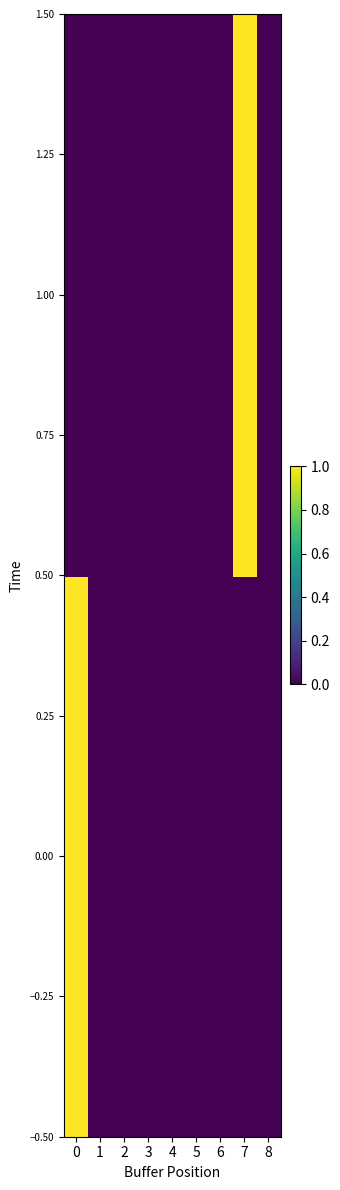

Rank the series by their maximum value, from highest to lowest.

0.00, 1.00